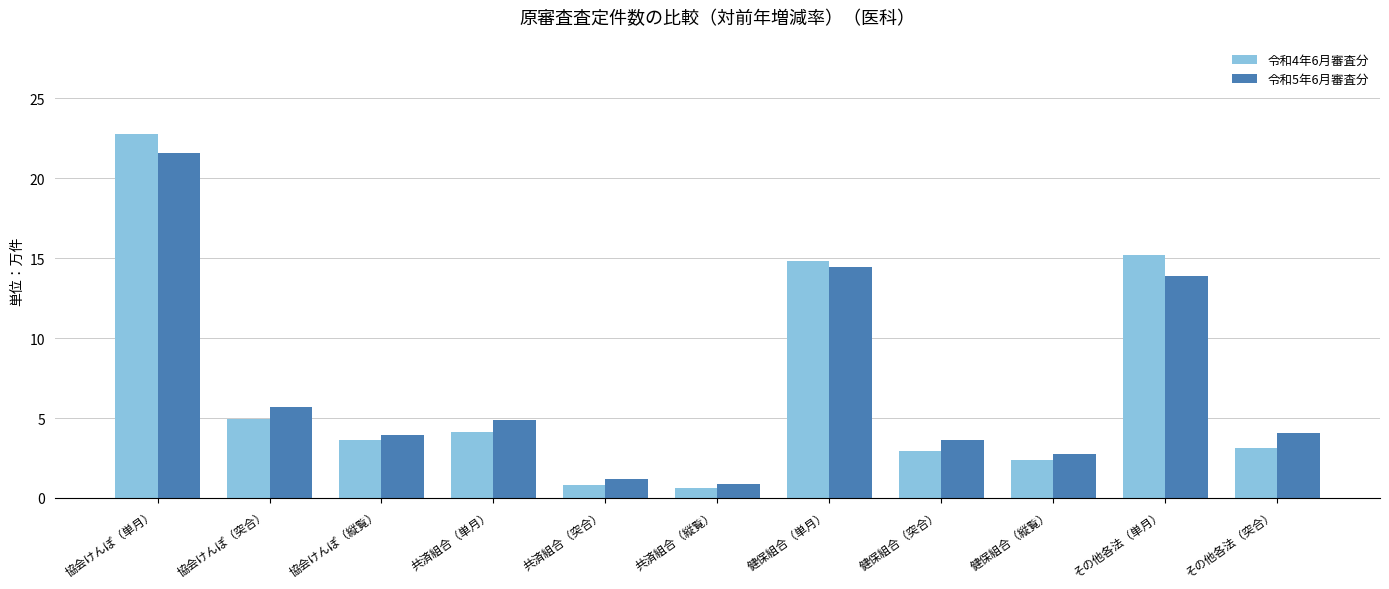

Rank the series by their maximum value, from lowest to highest.

令和5年6月審査分, 令和4年6月審査分